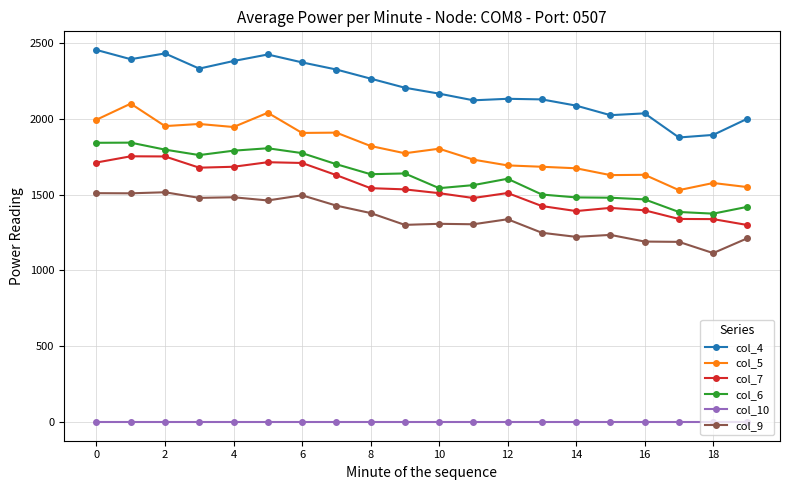

What are all the series names shown in the legend?

col_4, col_5, col_7, col_6, col_10, col_9